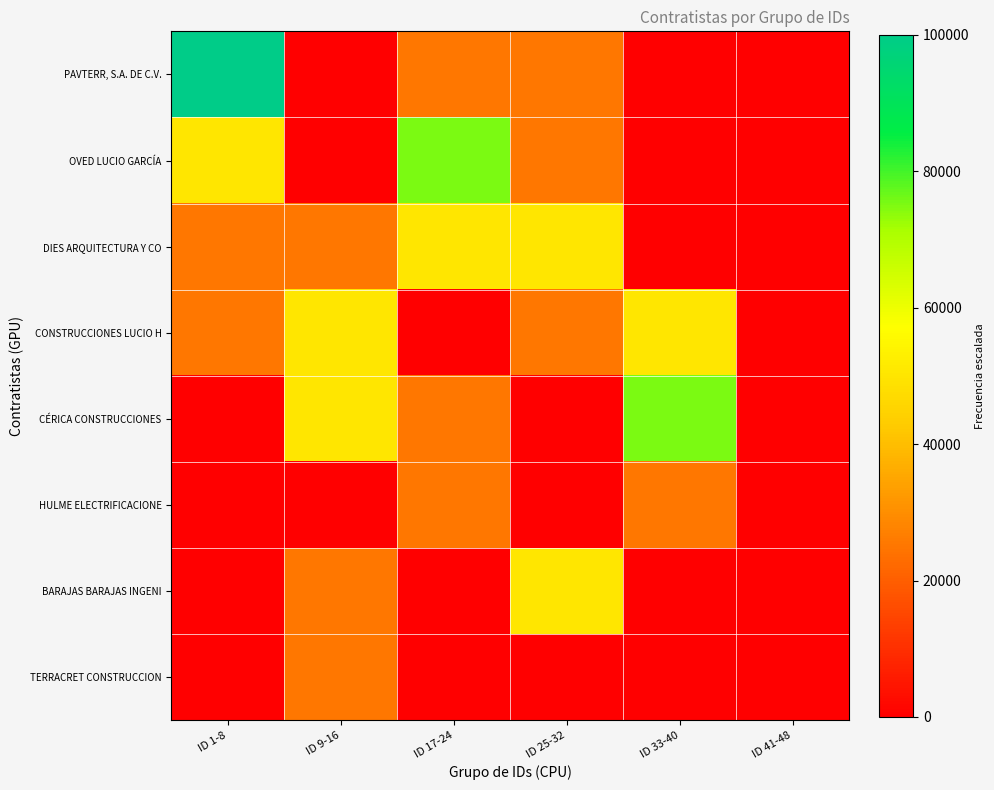

At which category is the sum across all series the highest?

ID 1-8